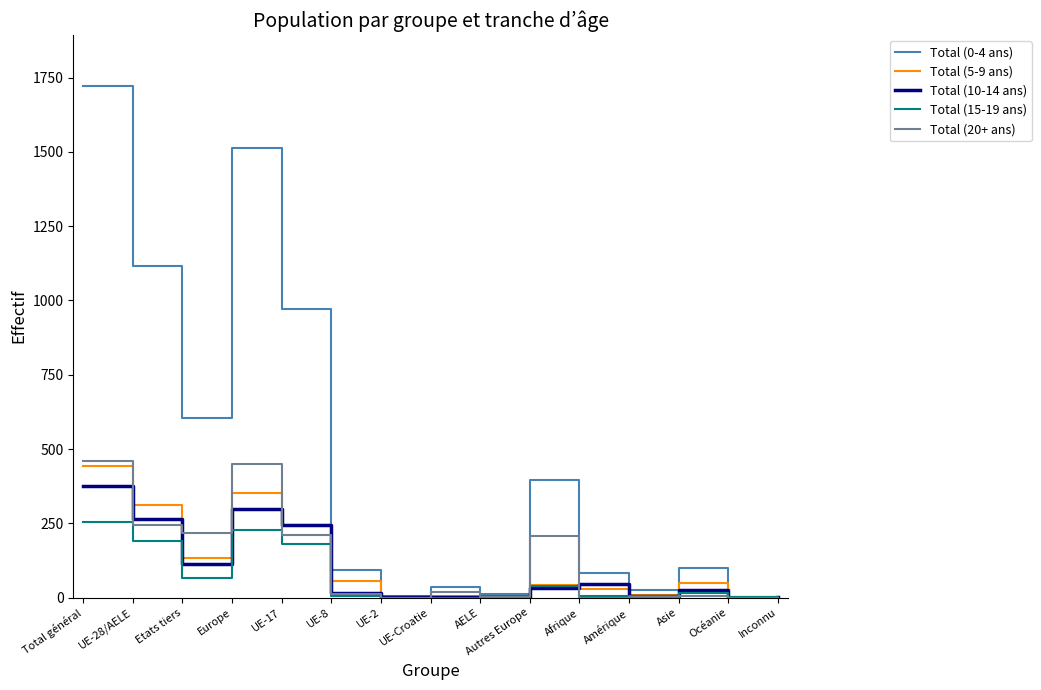

Where is the first local maximum for Total (20+ ans)?

Europe